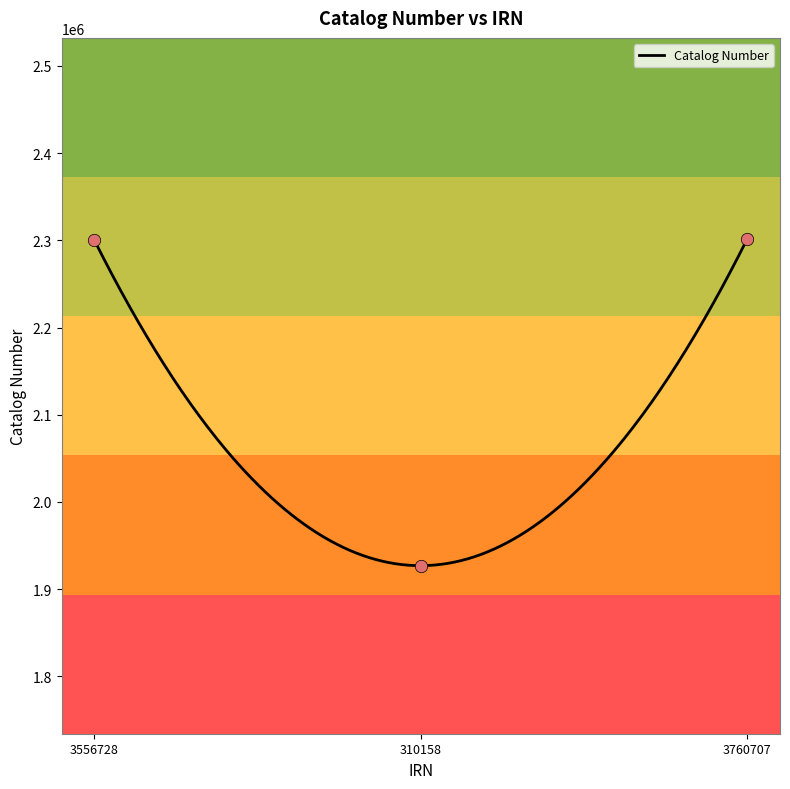

Approximately how many times larger is the value at 3760707 compared to 310158?

1.2